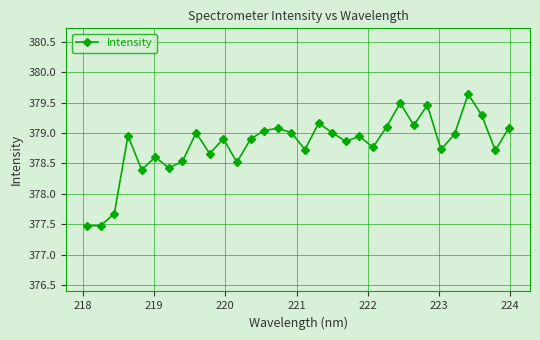

What is the difference between the maximum and minimum values?

2.2